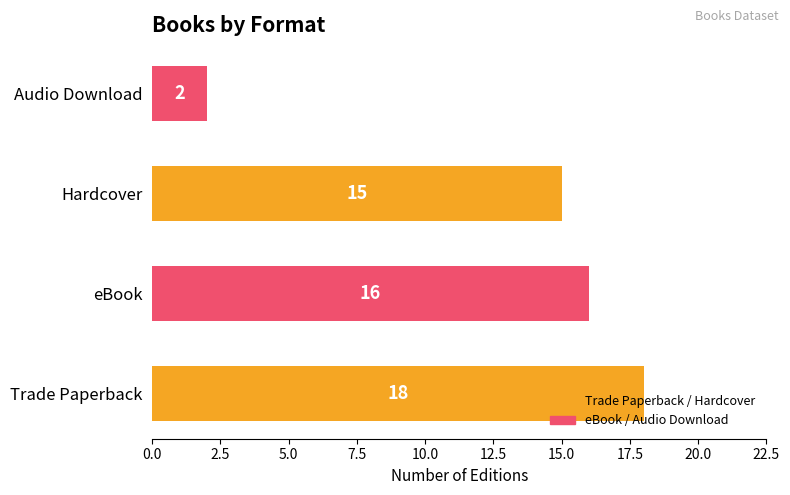

What is the average value?

13